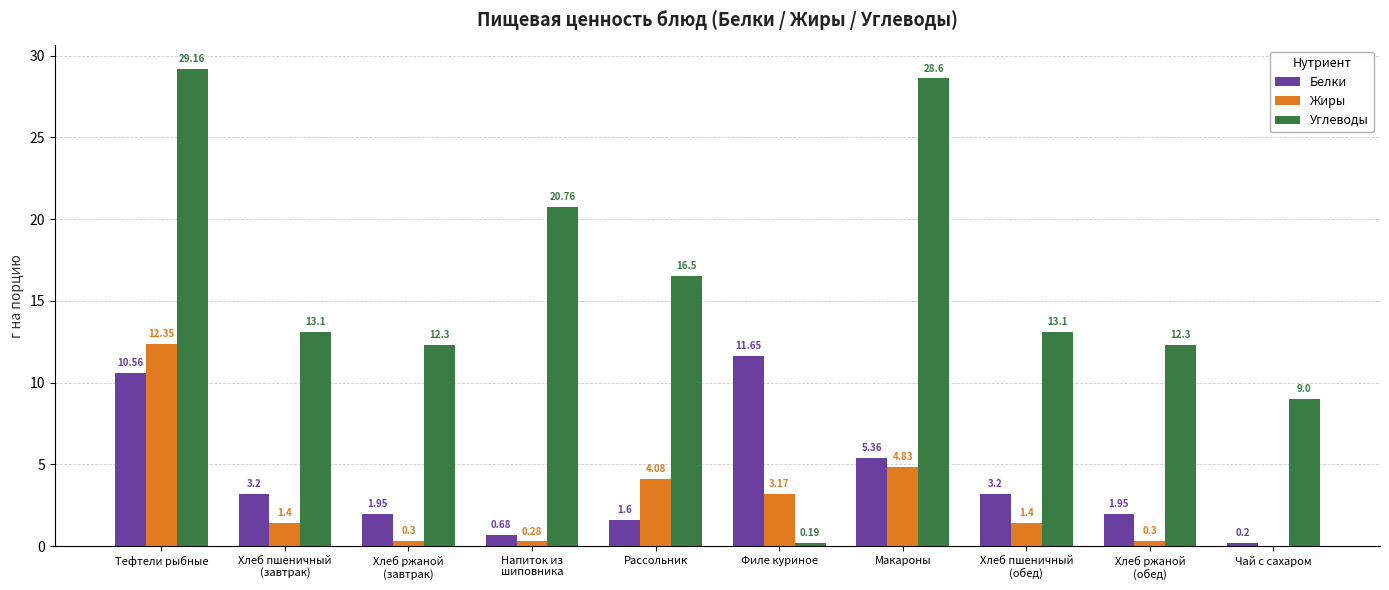

Which series has the largest total across all categories?

Углеводы